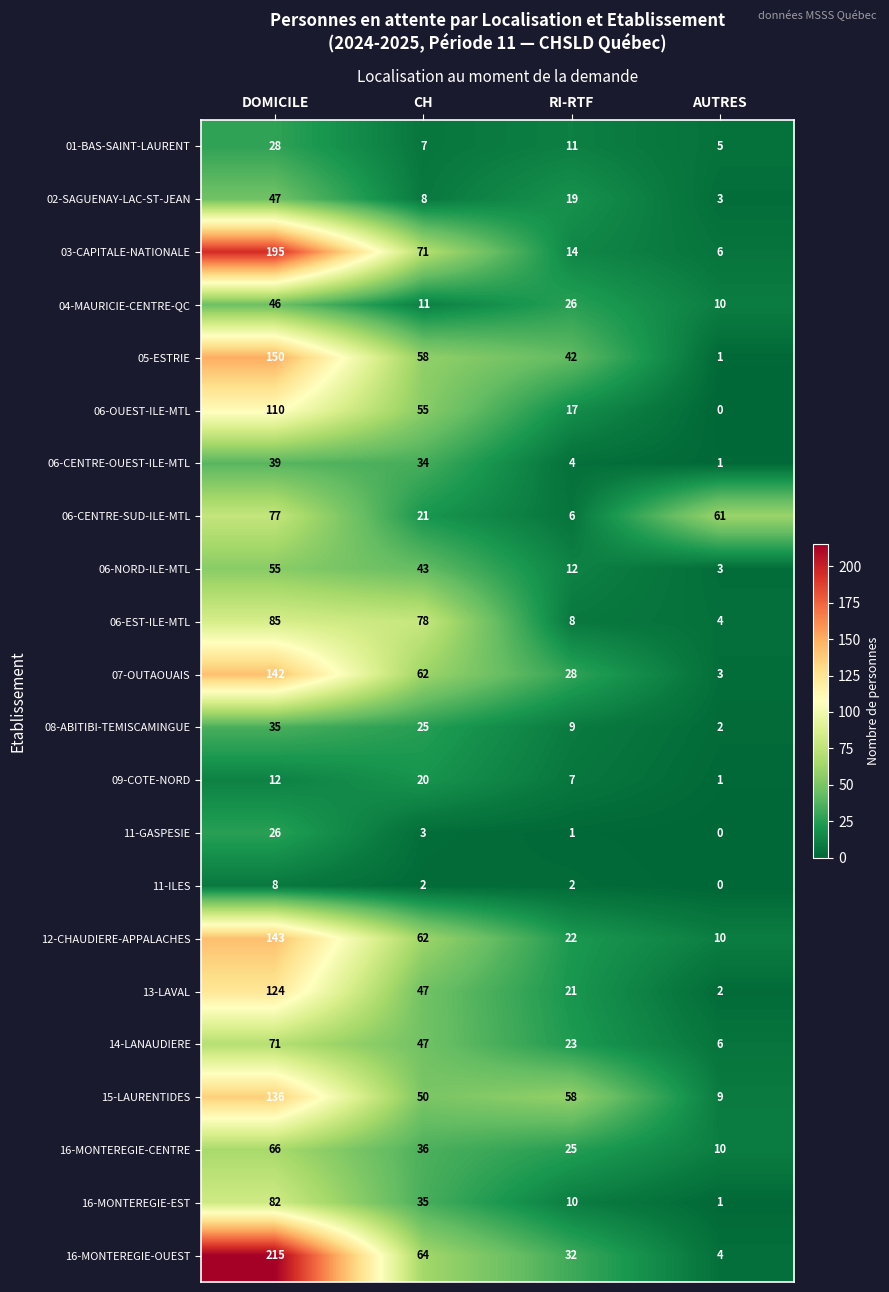

List the labels in order of 12-CHAUDIERE-APPALACHES value, smallest first.

AUTRES, RI-RTF, CH, DOMICILE